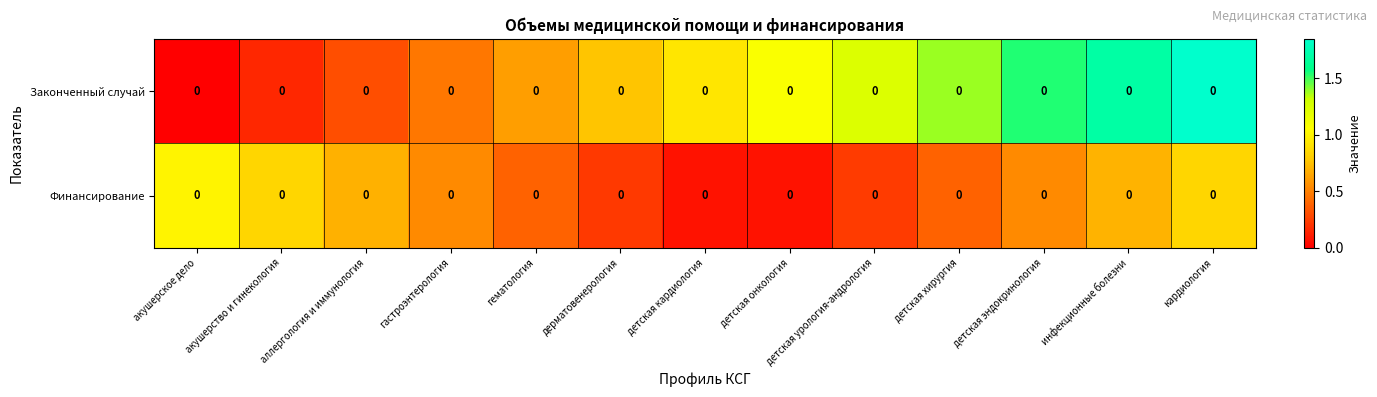

List the series in order of their overall mean, lowest first.

Финансирование, Законченный случай